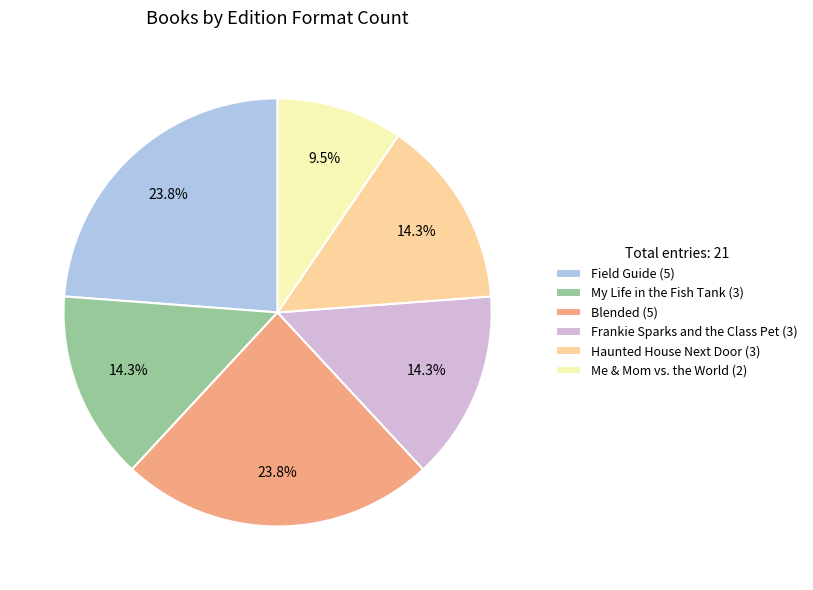

What portion of the pie excludes Haunted House Next Door (3)?

85.7%